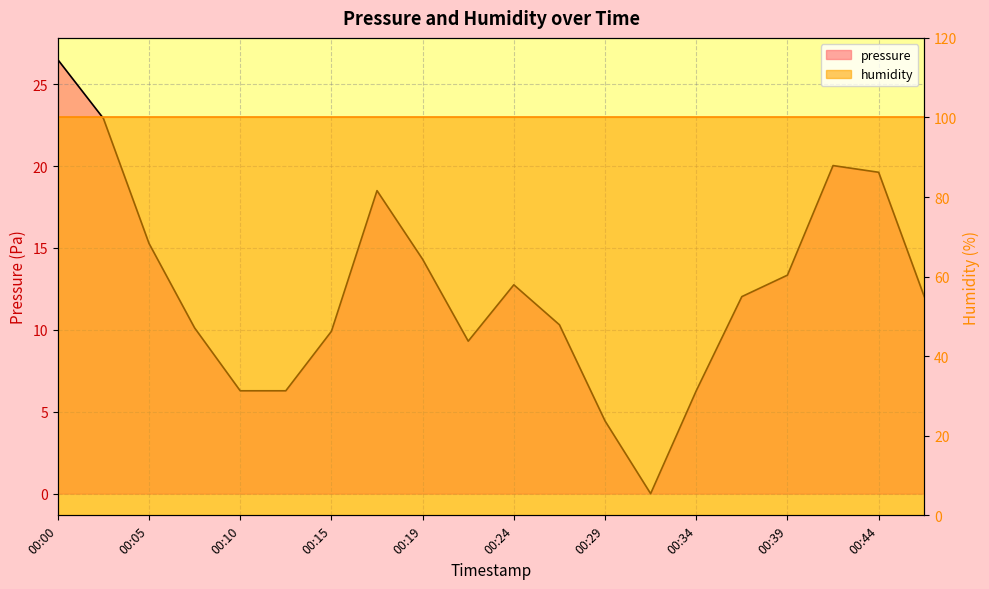

How many data points are above 12?

11